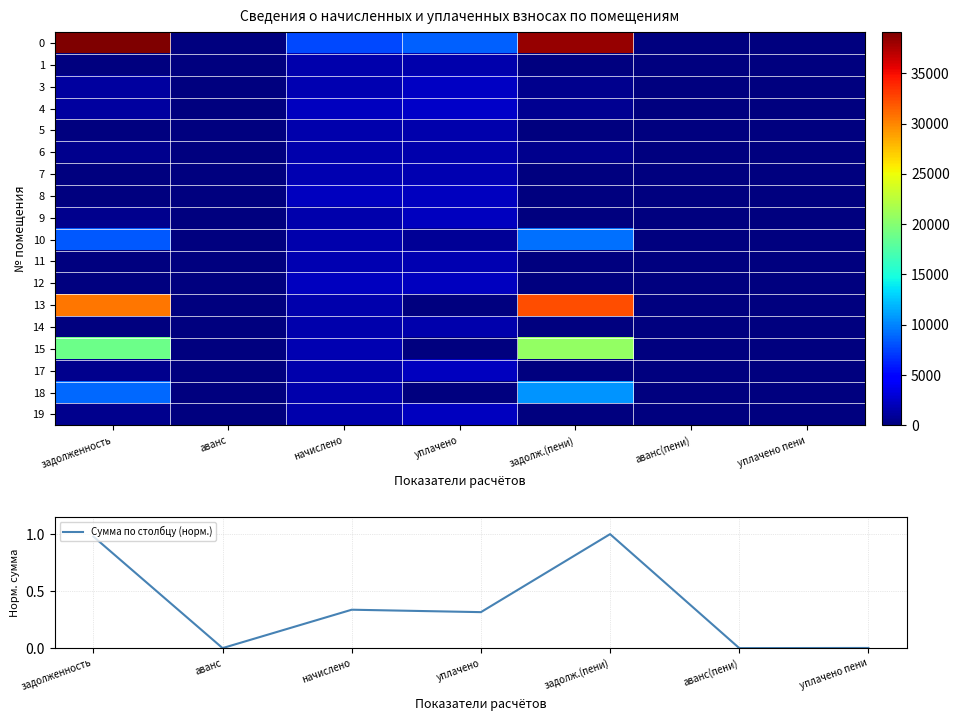

The value of Сумма по столбцу (норм.) at начислено is 0.2. True or false?

False